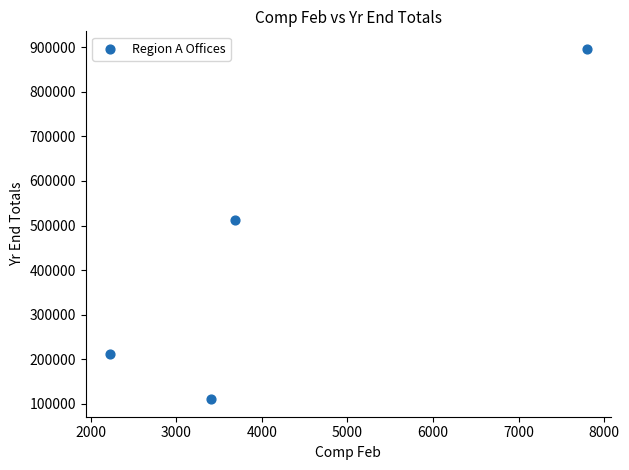

What is the average X value?

4279.6